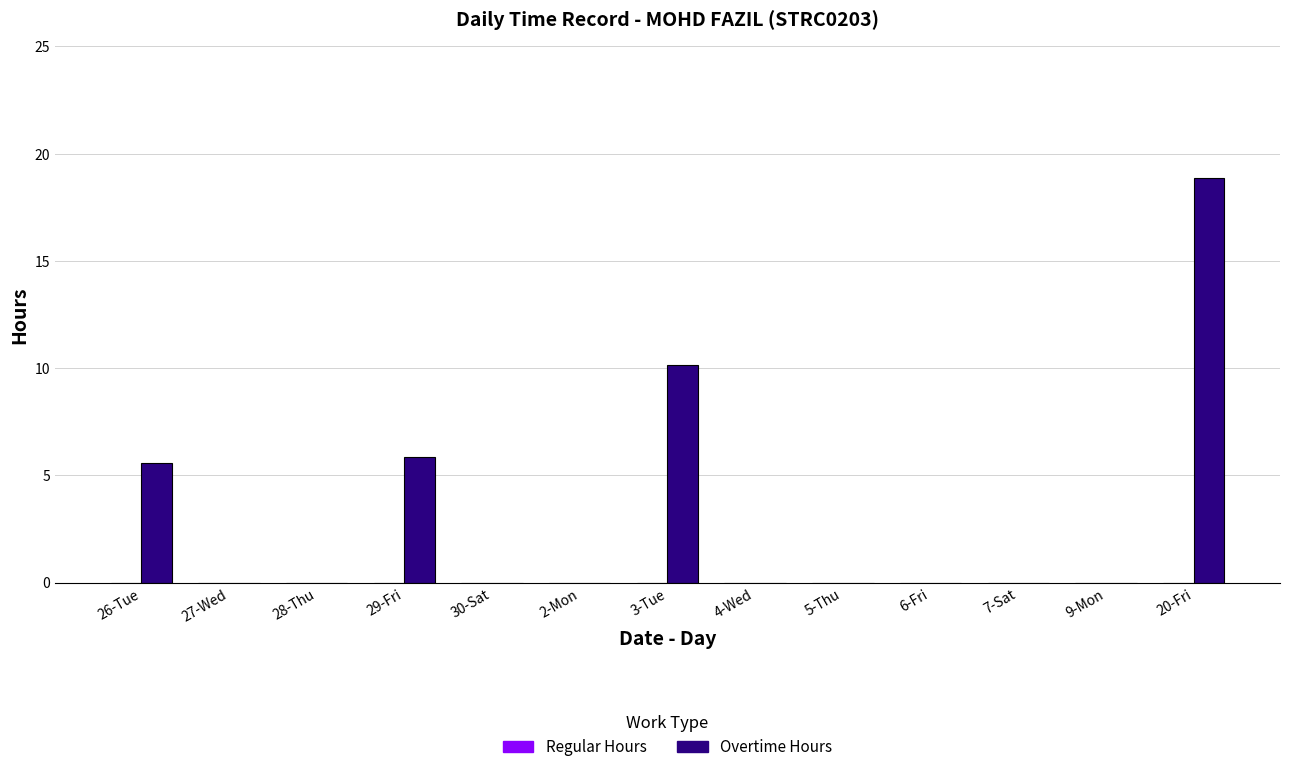

What is the sum of the values at 3-Tue and 9-Mon?

10.1